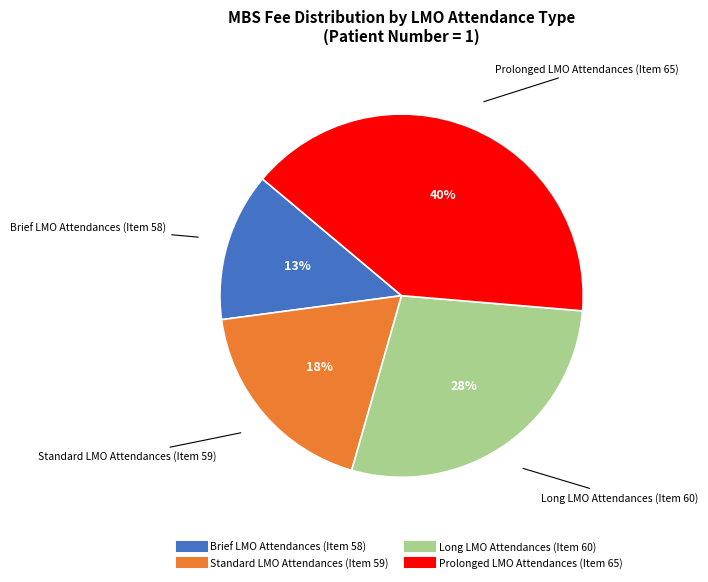

Is the sum of Standard LMO Attendances (Item 59) and Brief LMO Attendances (Item 58) greater than half?

No